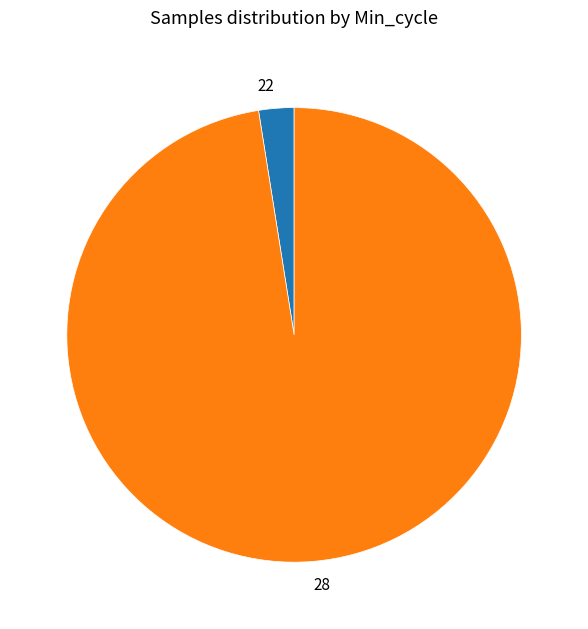

The 22 slice represents 3% of the pie. True or false?

True